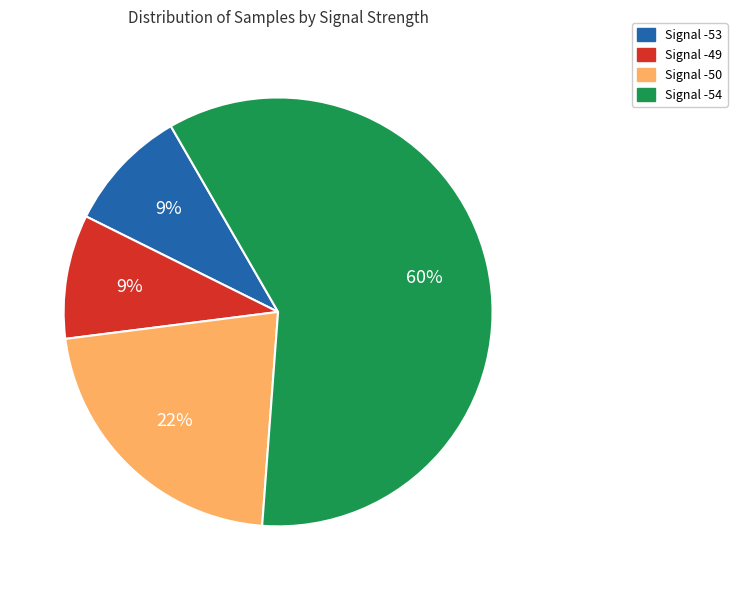

Is there any slice that represents more than half of the pie?

Yes